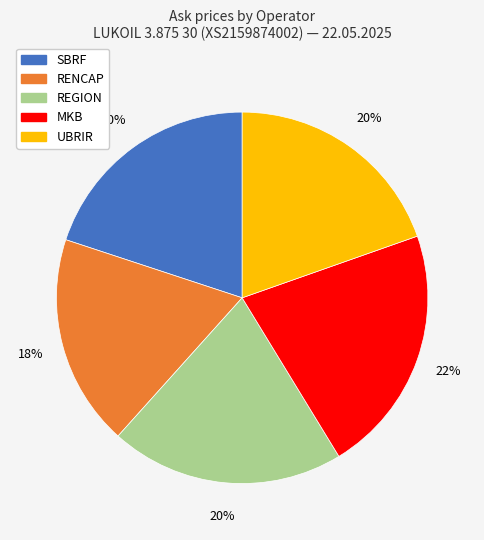

To the nearest percent, what is the average slice percentage?

20%